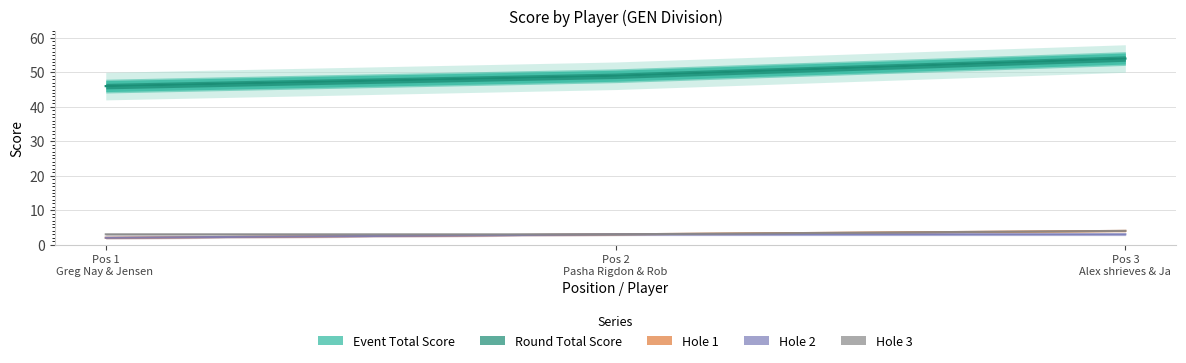

What is the label of the 2nd point from the left?

Pos 2 Pasha Rigdon & Rob